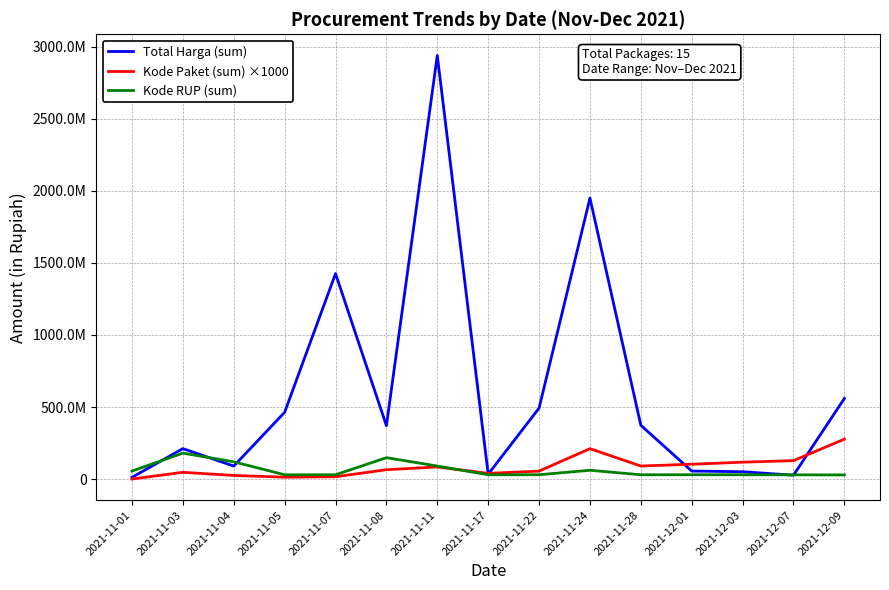

What is the approximate value of Kode RUP (sum) at 2021-11-05?

30372232